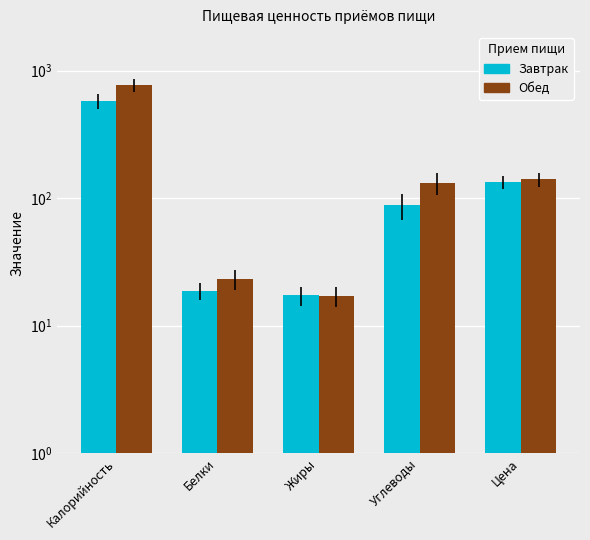

List the series in order of their overall mean, lowest first.

Завтрак, Обед